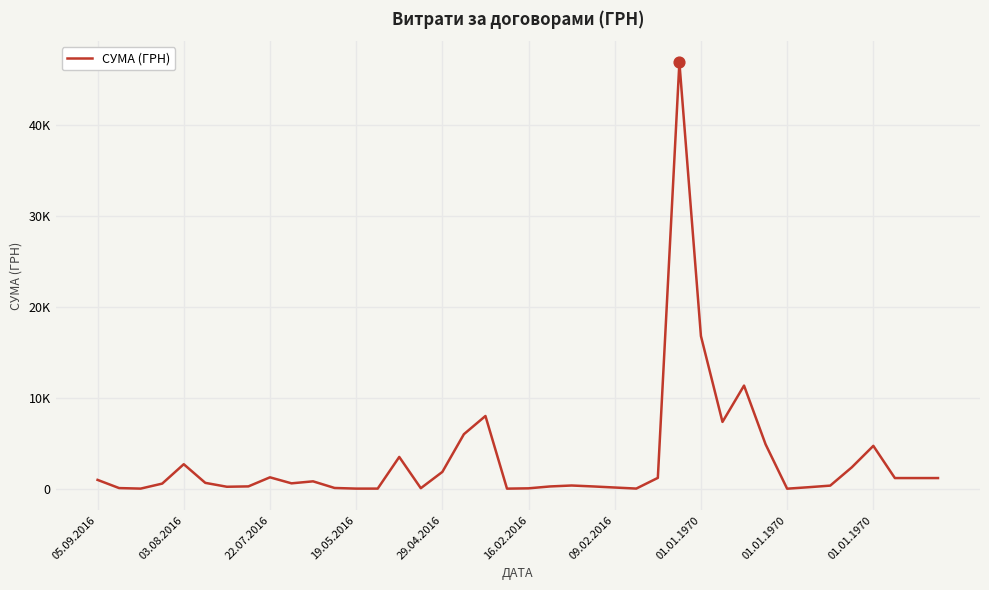

Does the chart have visible grid lines?

Yes